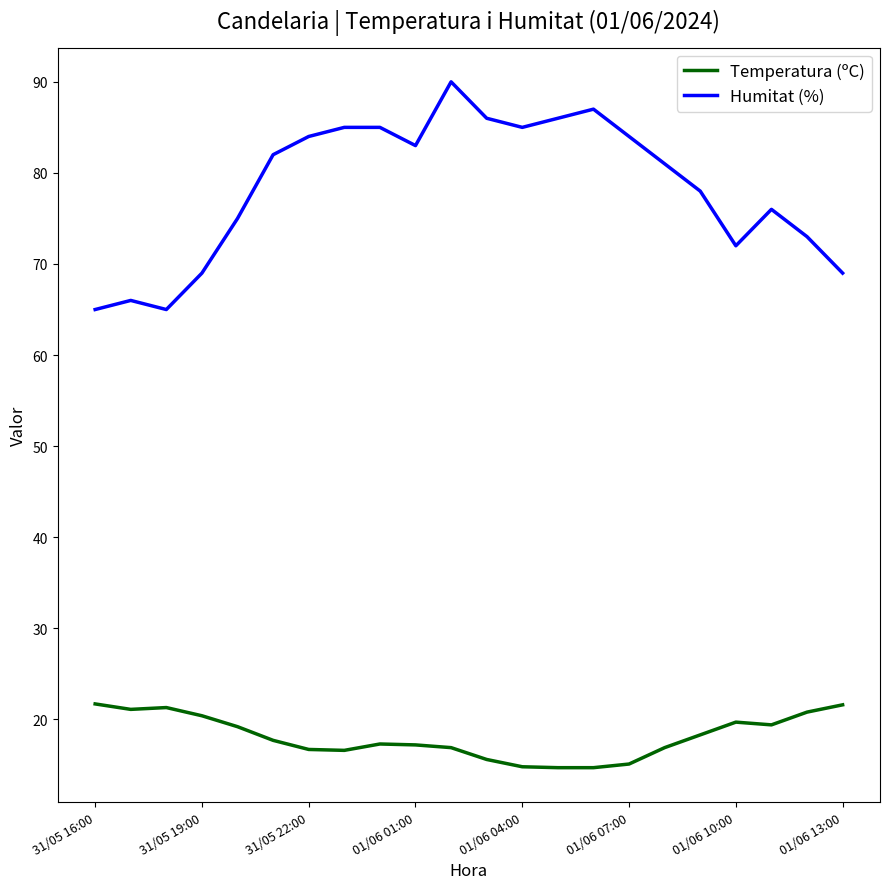

True or false: Humitat (%) and Temperatura (ºC) intersect in this chart.

False